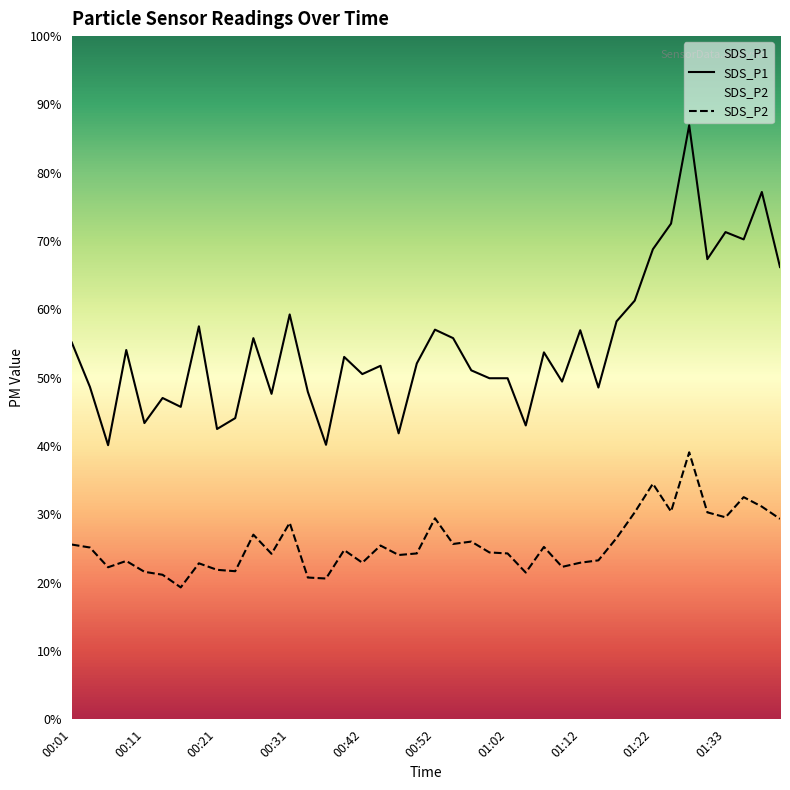

Which series has the largest range (max minus min)?

SDS_P1